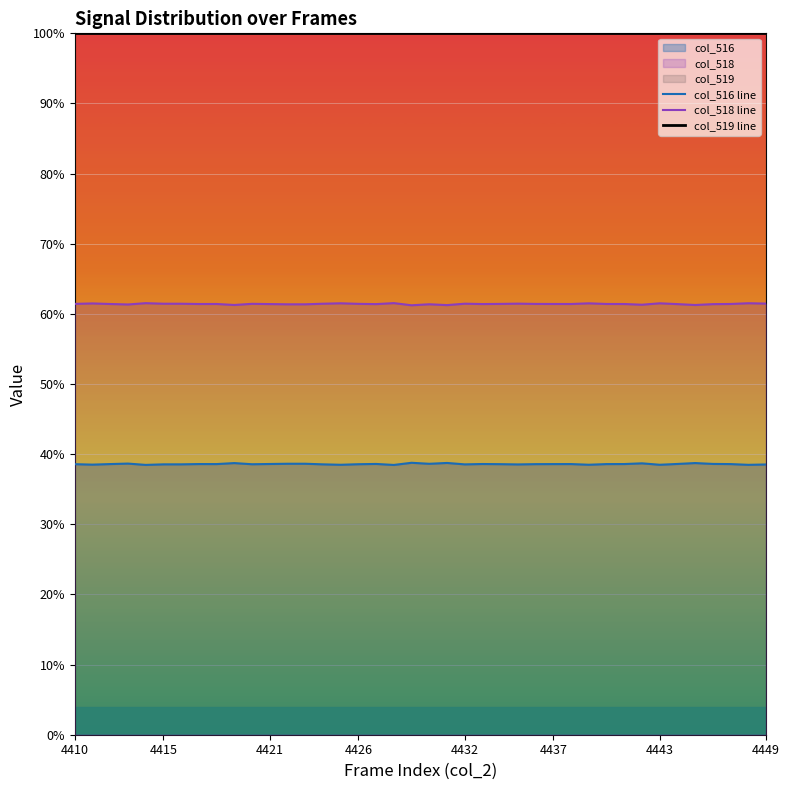

Which series has the largest total across all categories?

col_519 line